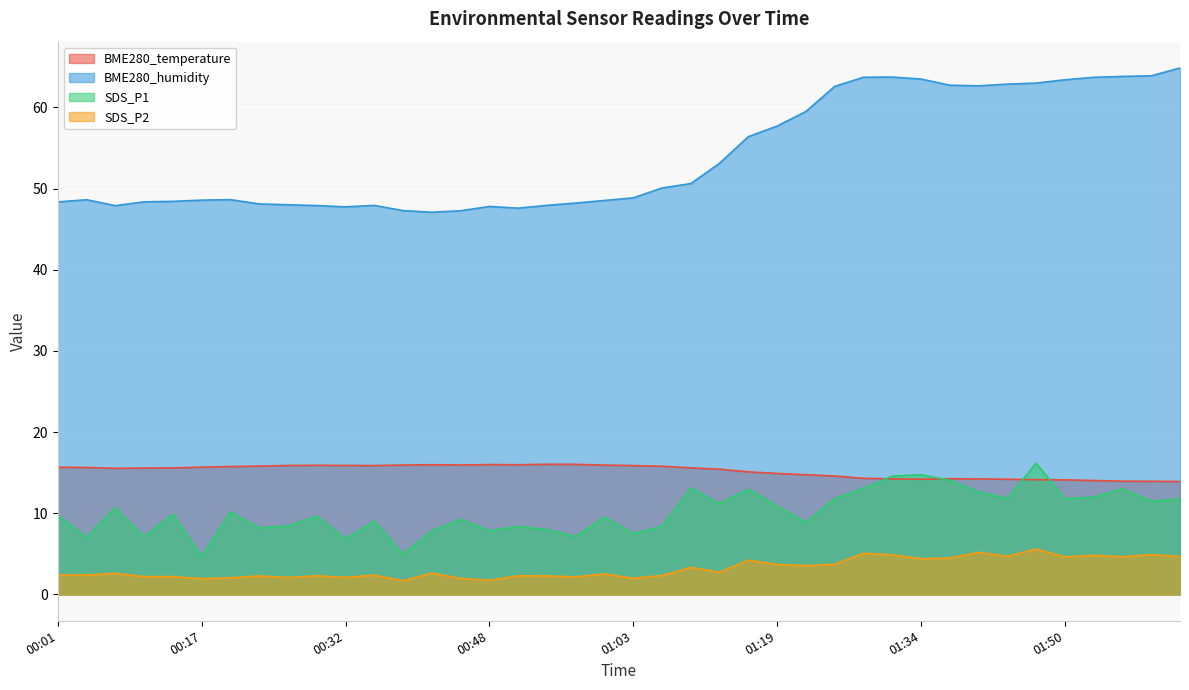

Between 01:00 and 01:50, which is larger?

01:00